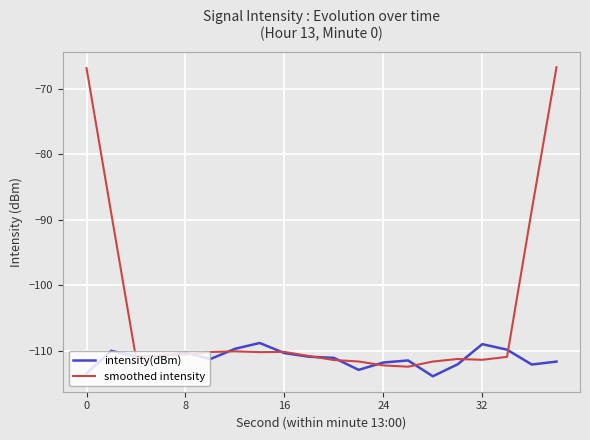

Which series has the largest total across all categories?

smoothed intensity